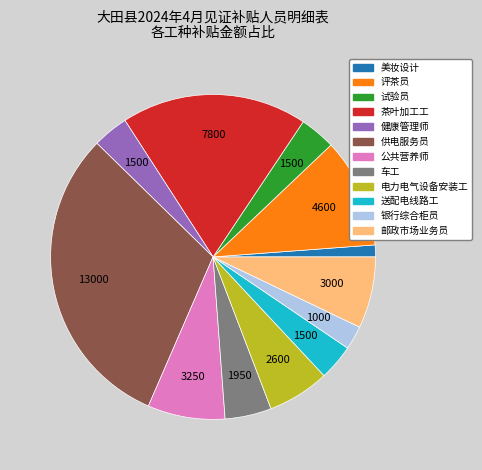

Which slice is the largest?

供电服务员